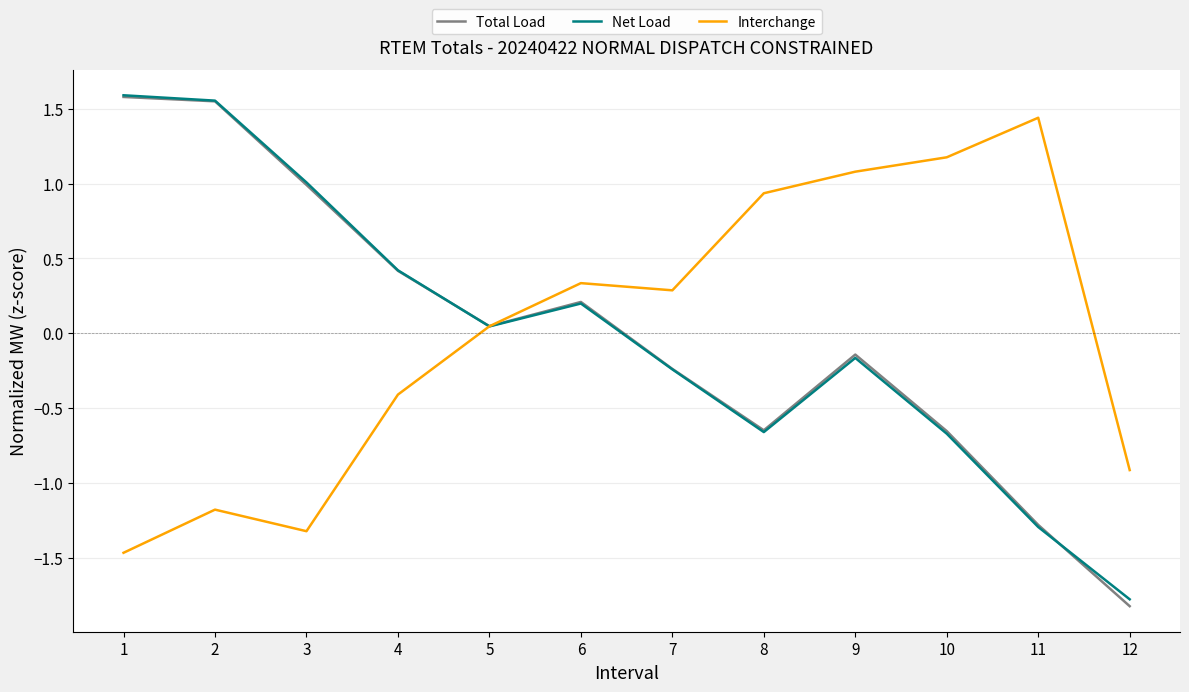

Does the chart have visible grid lines?

Yes